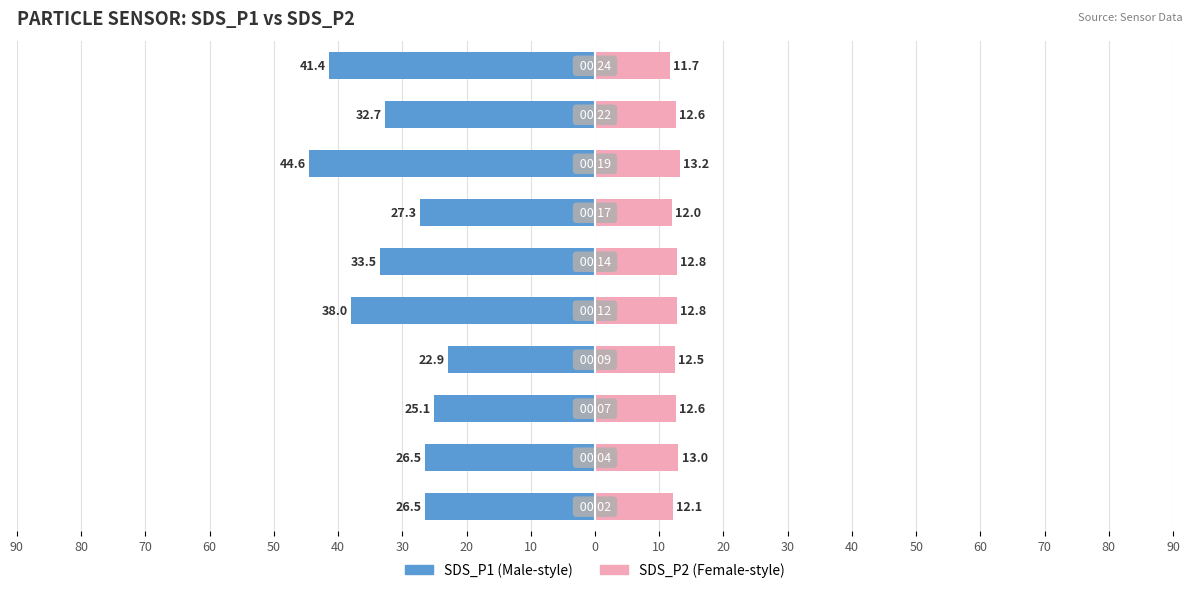

What are all the series names shown in the legend?

SDS_P1, SDS_P2